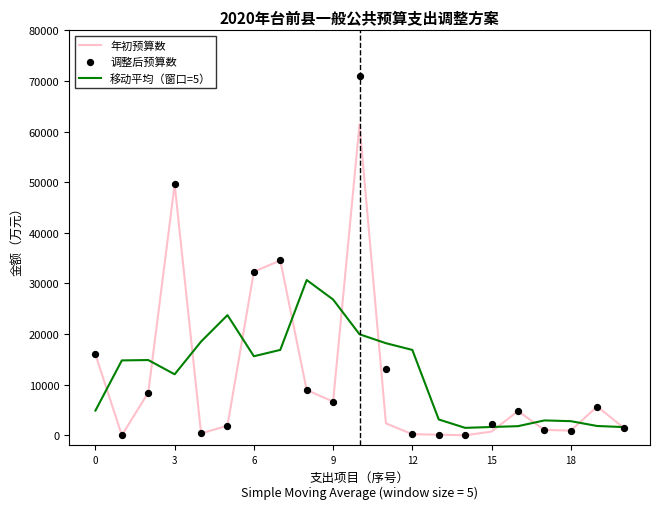

Which series has the largest total across all categories?

调整后预算数